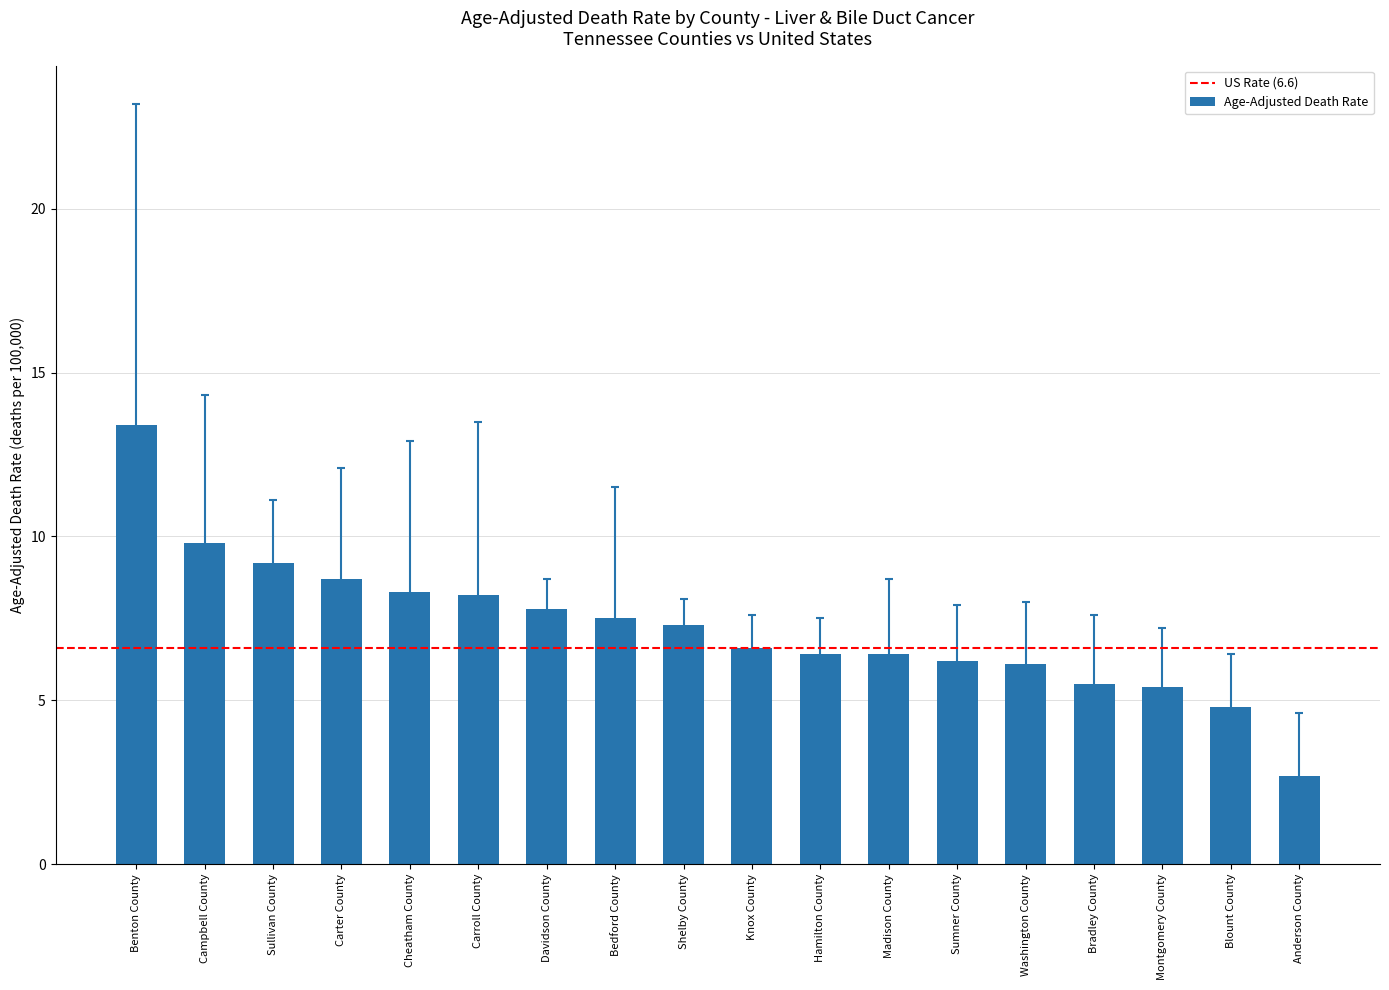

What is the value of the 2nd bar from the left?

9.8